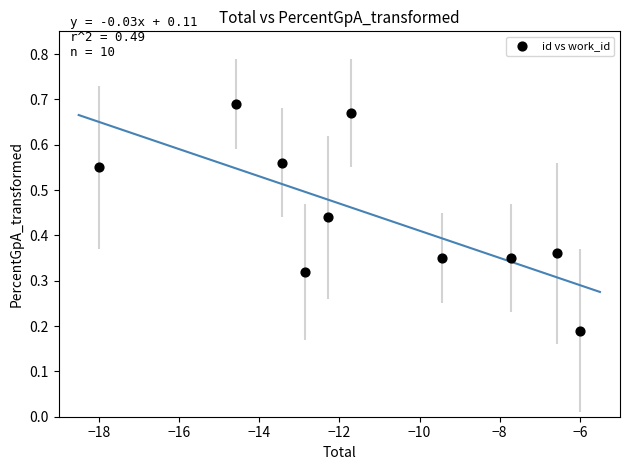

What is the range of X values (max minus min)?

12.0